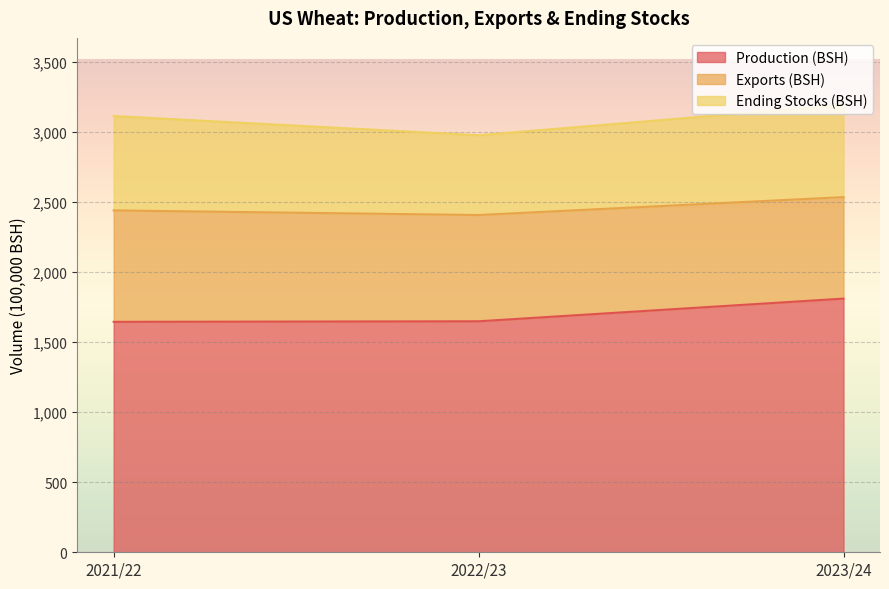

At 2023/24, list the series in order from smallest to largest.

Ending Stocks (BSH), Exports (BSH), Production (BSH)